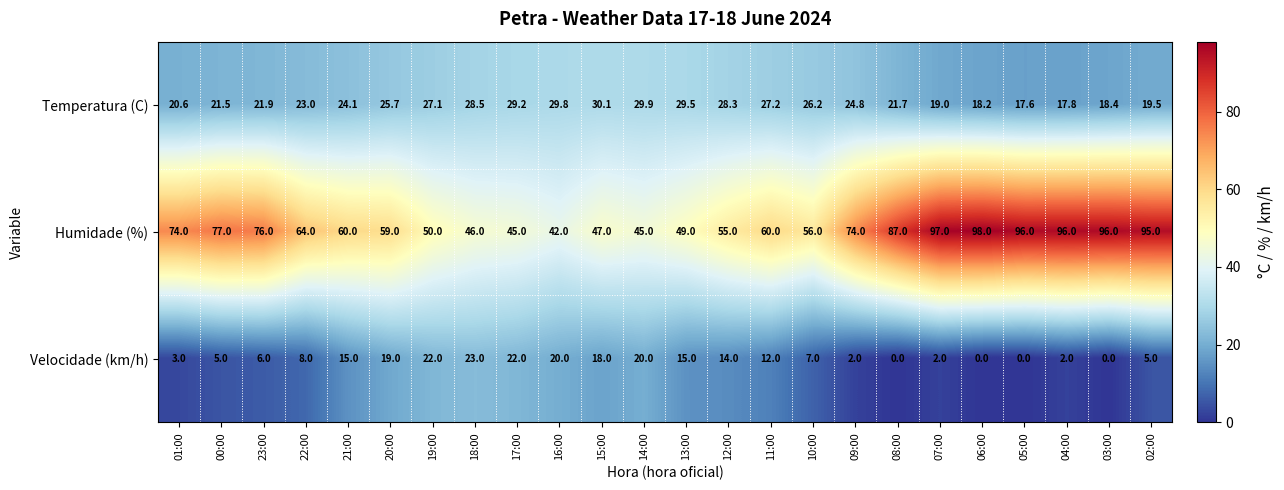

At 00:00, list the series in order from smallest to largest.

Velocidade (km/h), Temperatura (C), Humidade (%)